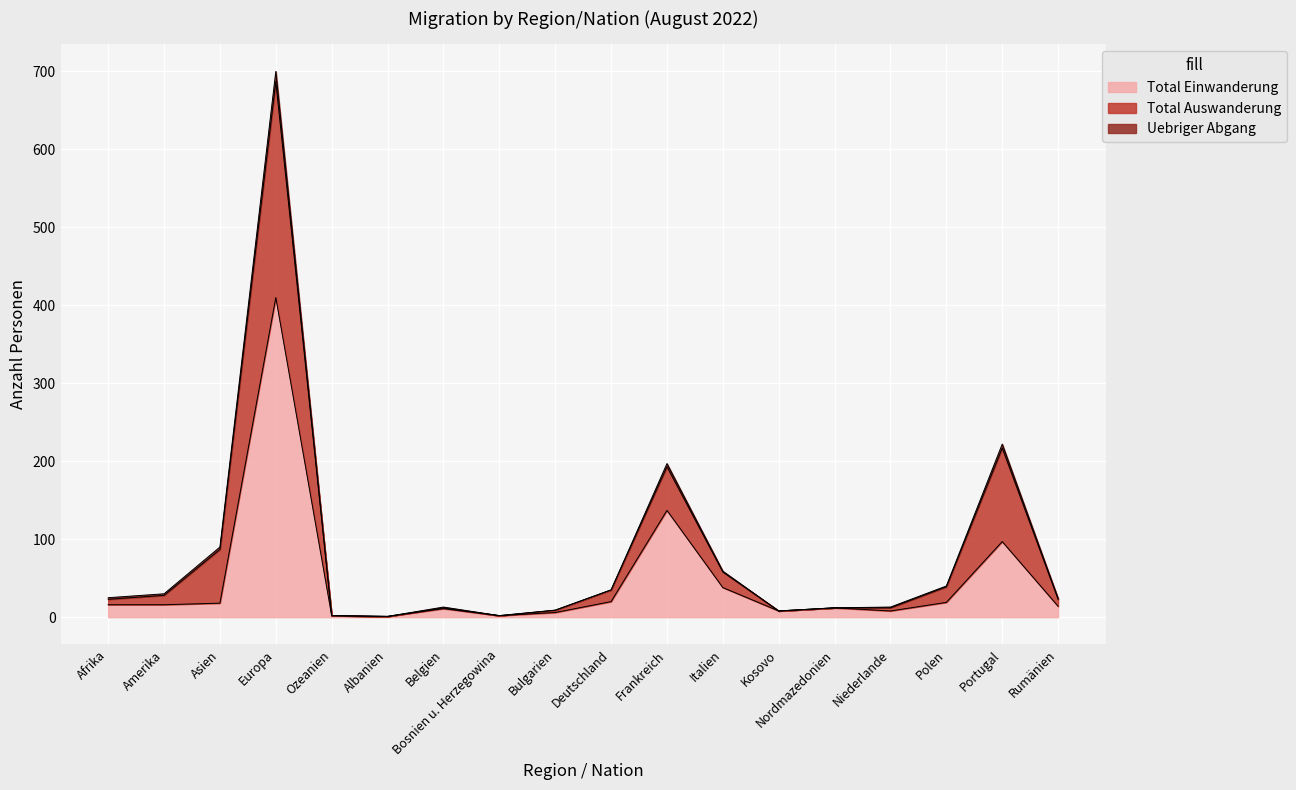

How many values in the Total Einwanderung series are below 16?

9